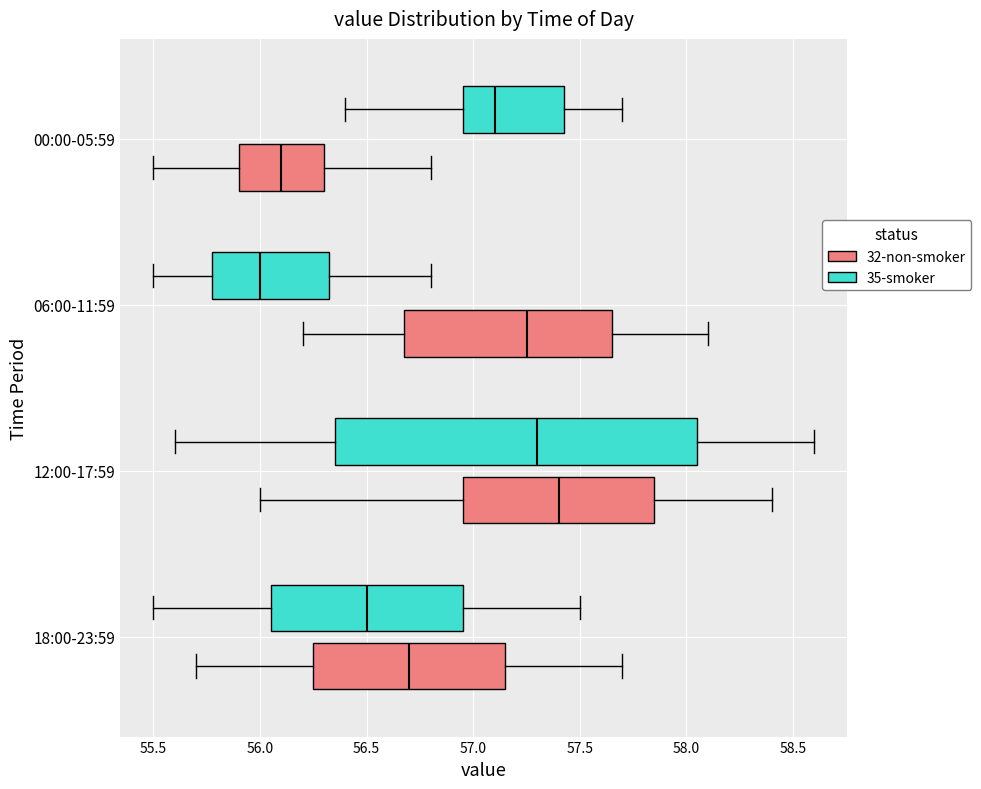

Which box has the furthest to the left median line?

06:00-11:59 (35-smoker)